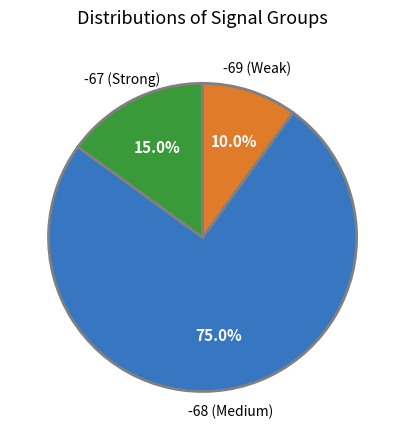

Is there a majority slice in this chart?

Yes